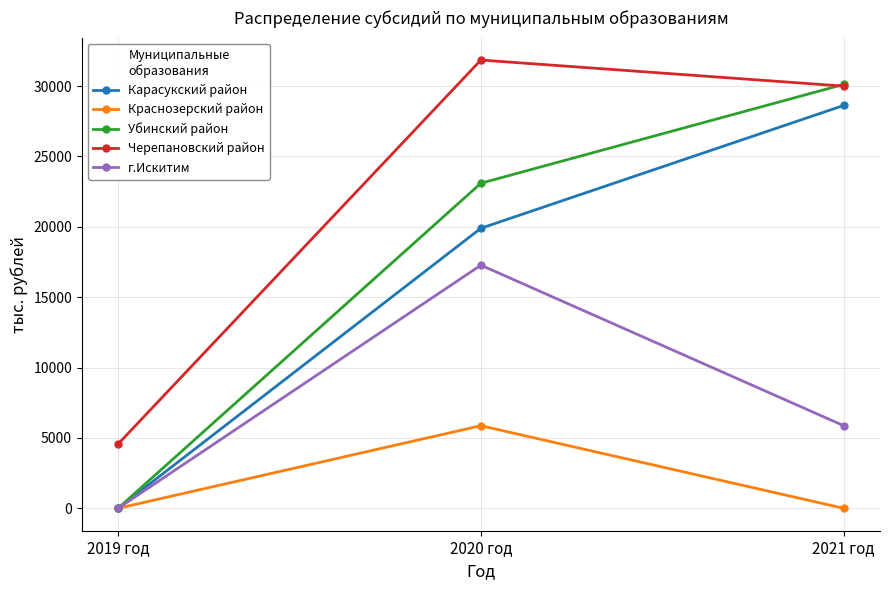

At how many categories does at least one series exceed 30461?

1